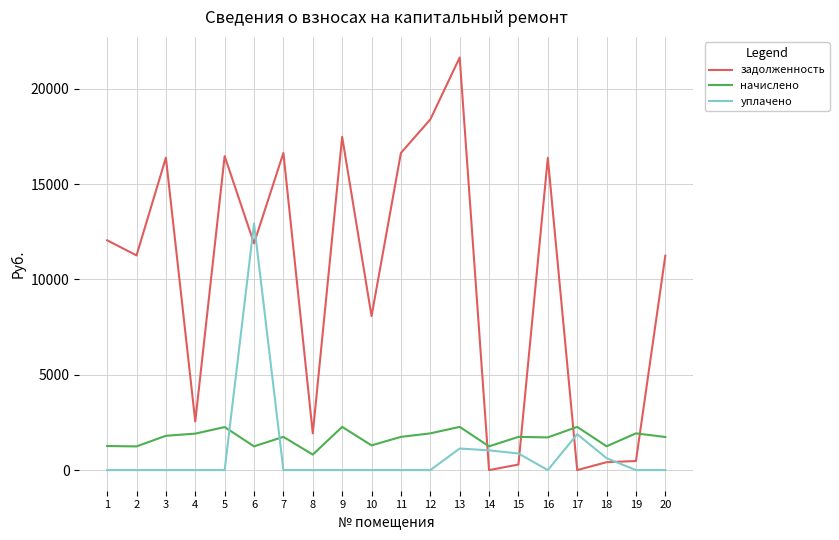

At which label is уплачено closest to 6463?

17